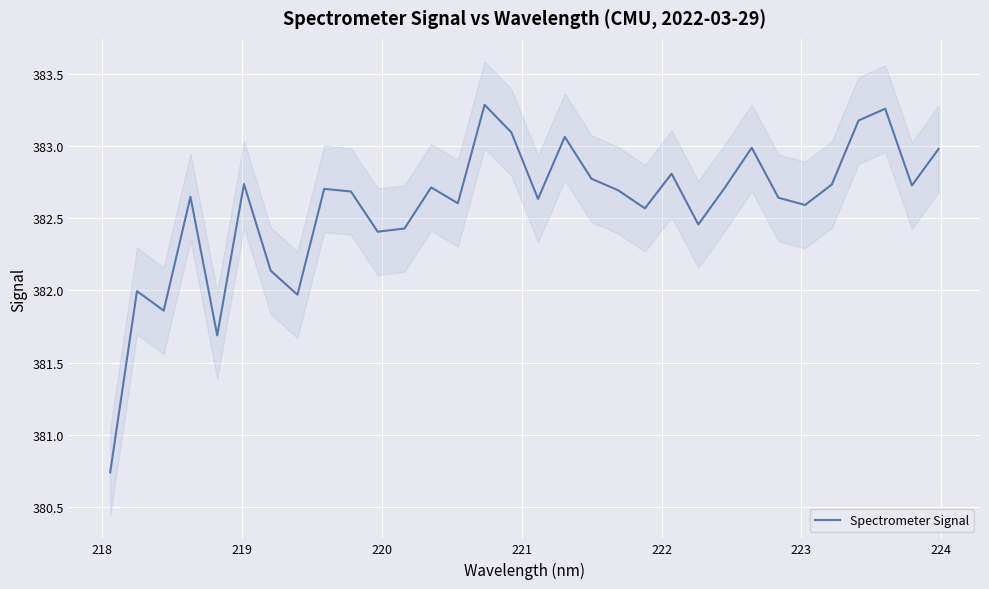

What is the smallest value displayed?

380.7